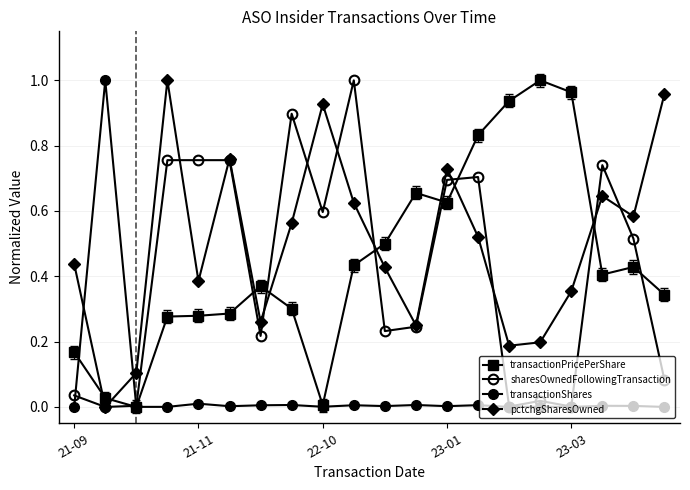

Does the chart have visible grid lines?

Yes